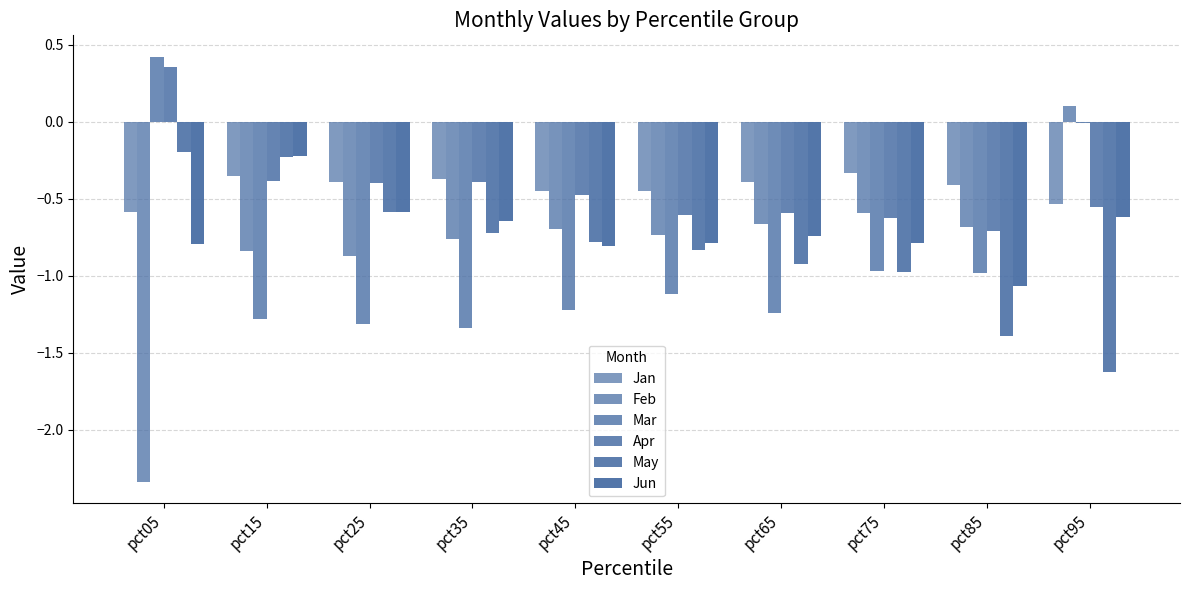

How many values in Apr are above zero?

1